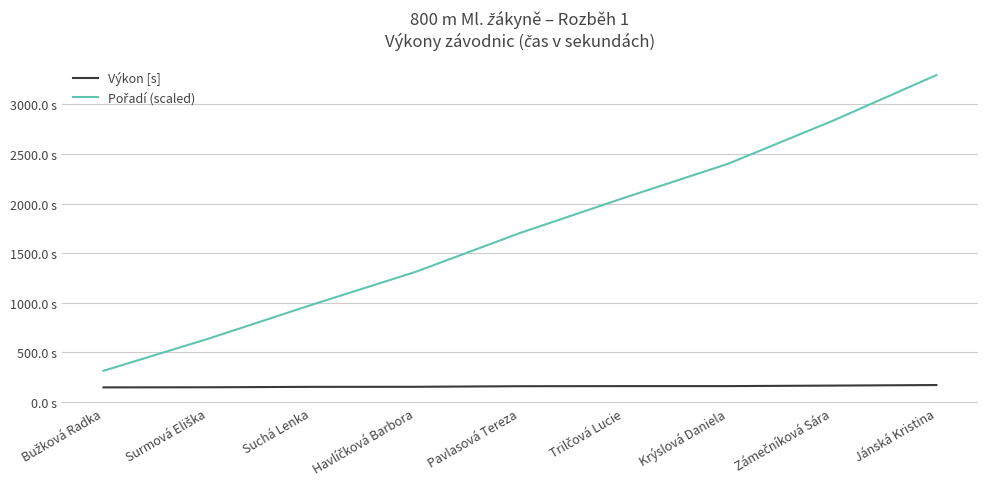

What is the sum of the Pořadí (scaled) values at Havlíčková Barbora and Surmová Eliška?

1948.9